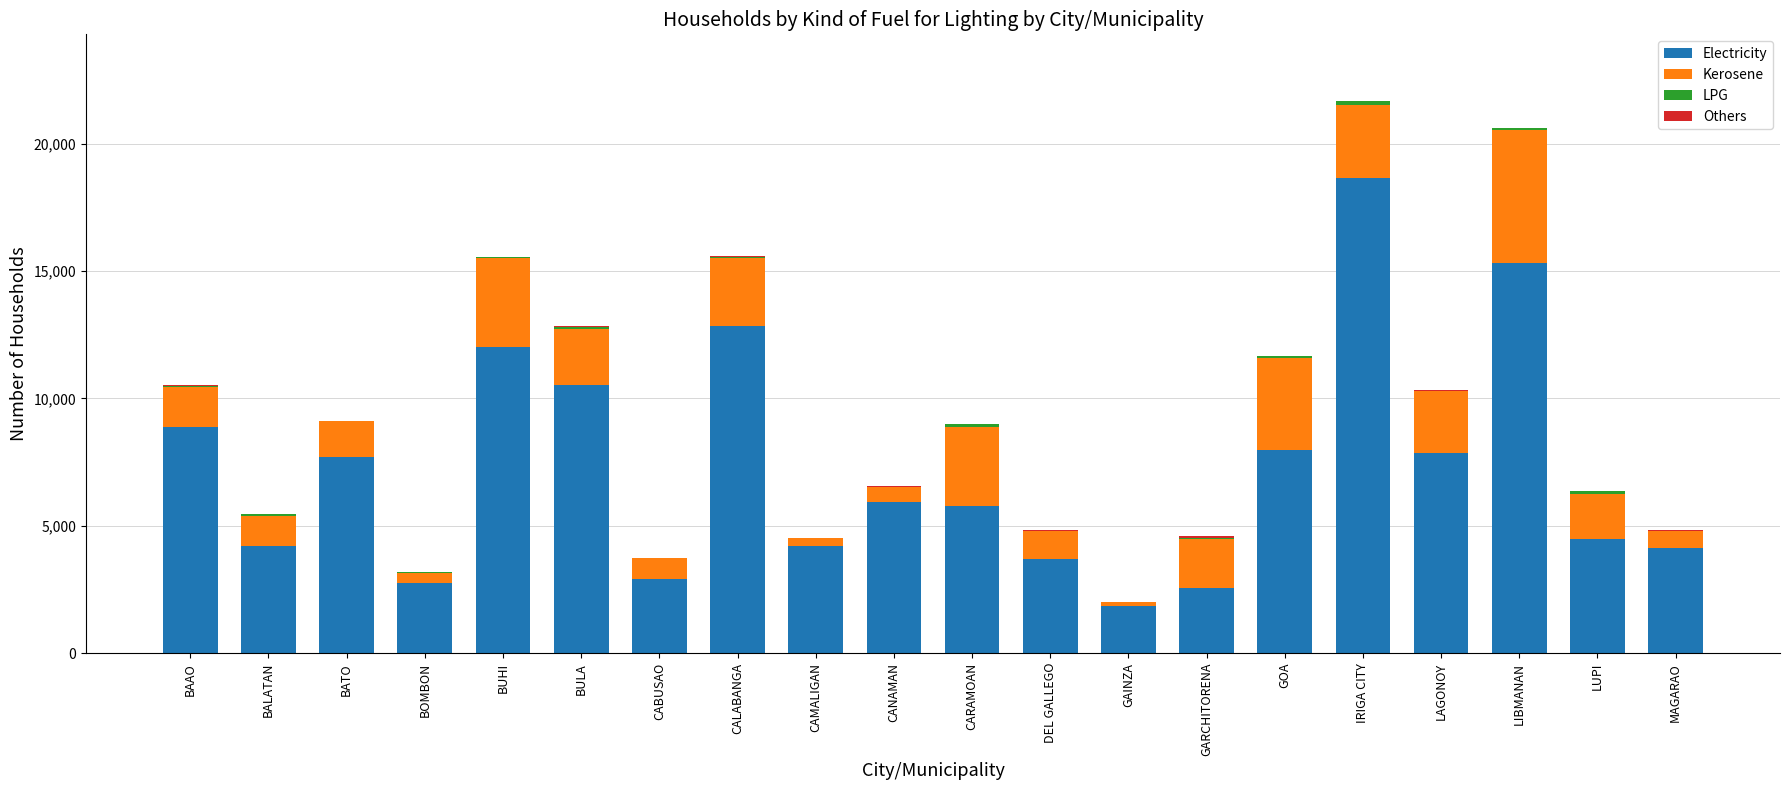

Does the chart contain stacked bars?

Yes